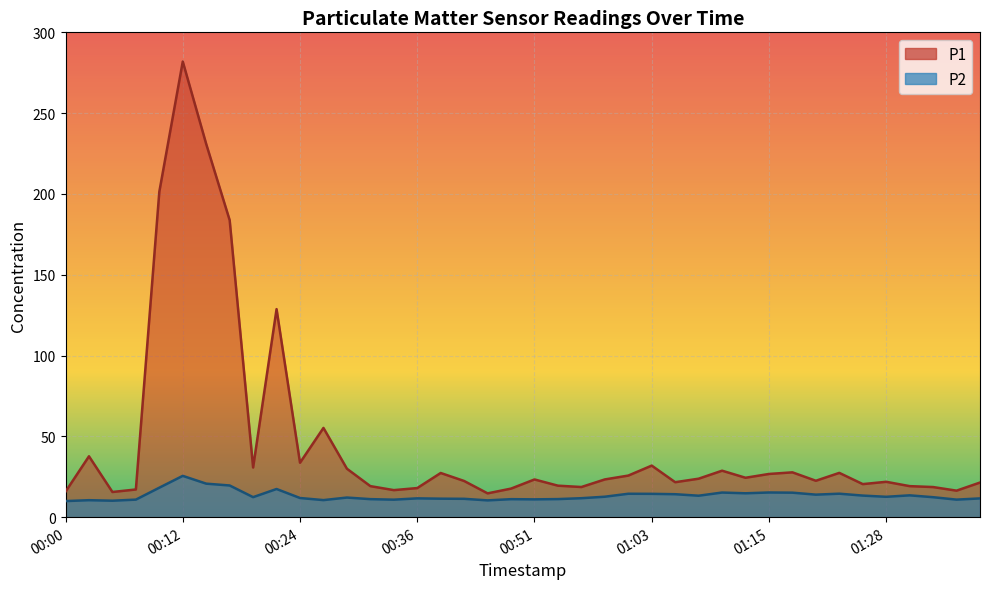

True or false: P2 and P1 cross at least once.

False